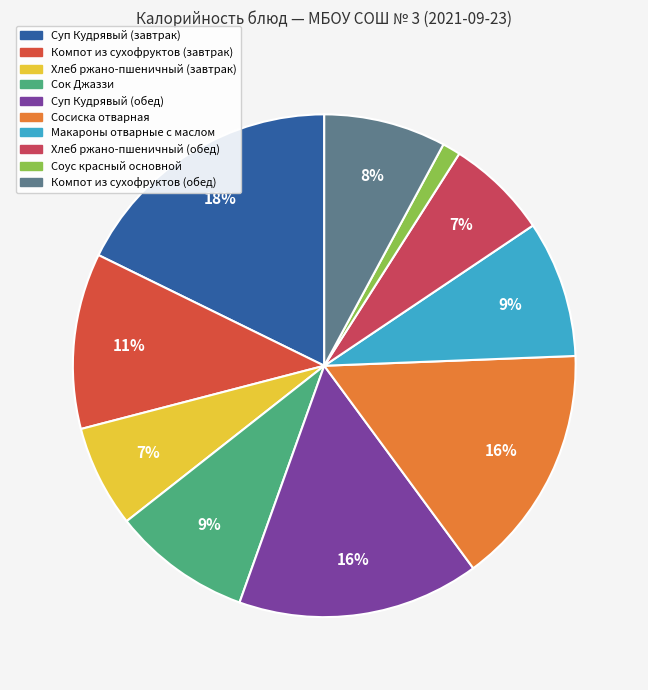

What percentage is the Макароны отварные с маслом slice, to the nearest percent?

9%